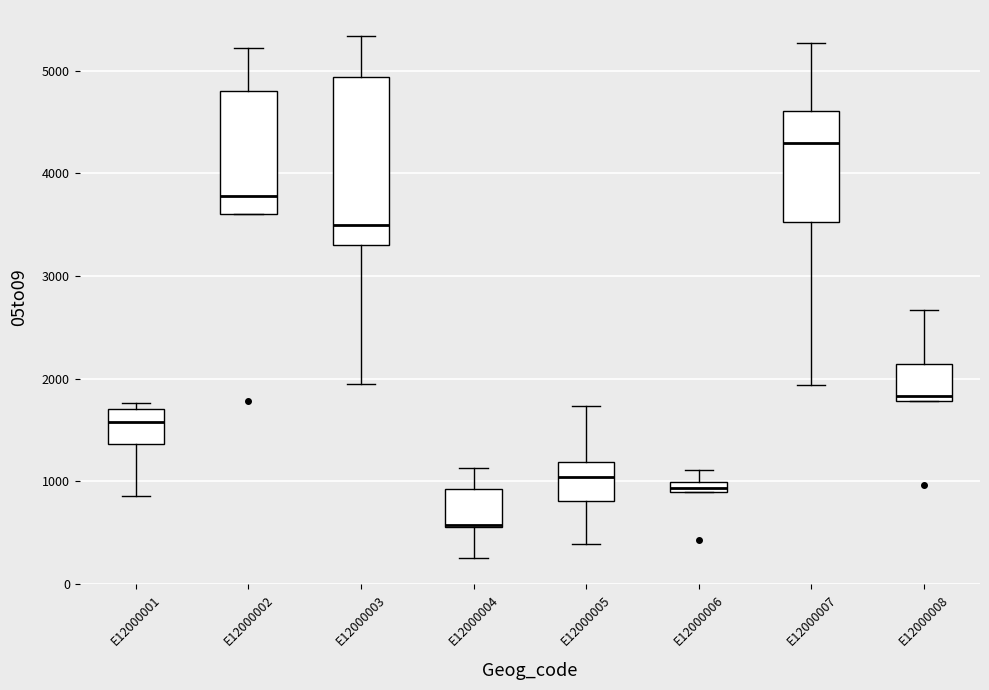

Comparing the boxes themselves (not the whiskers), which one is the tallest?

E12000003